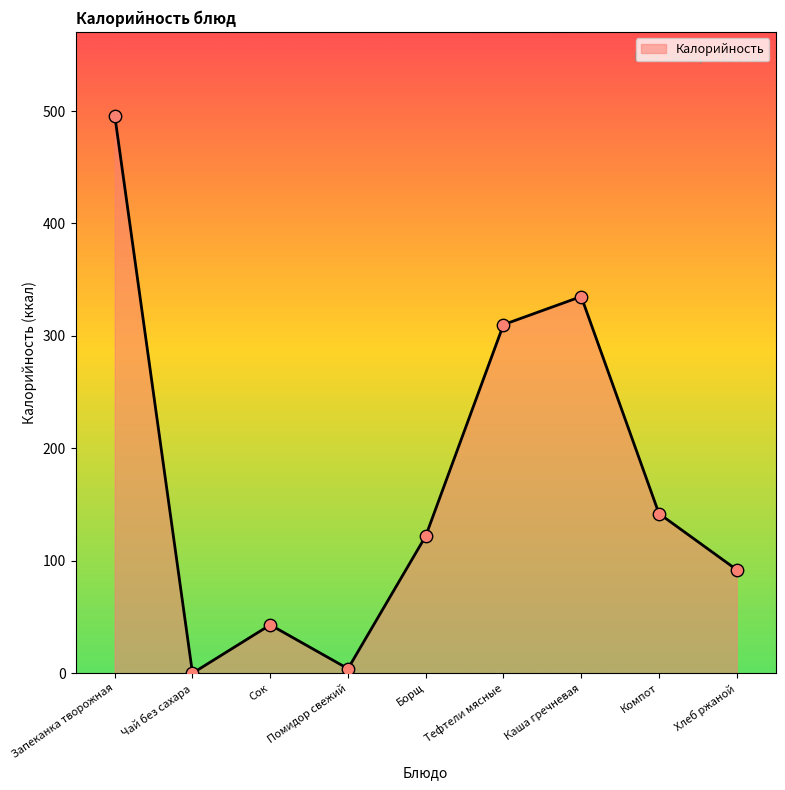

What is the change in value from Чай без сахара to Сок?

+43